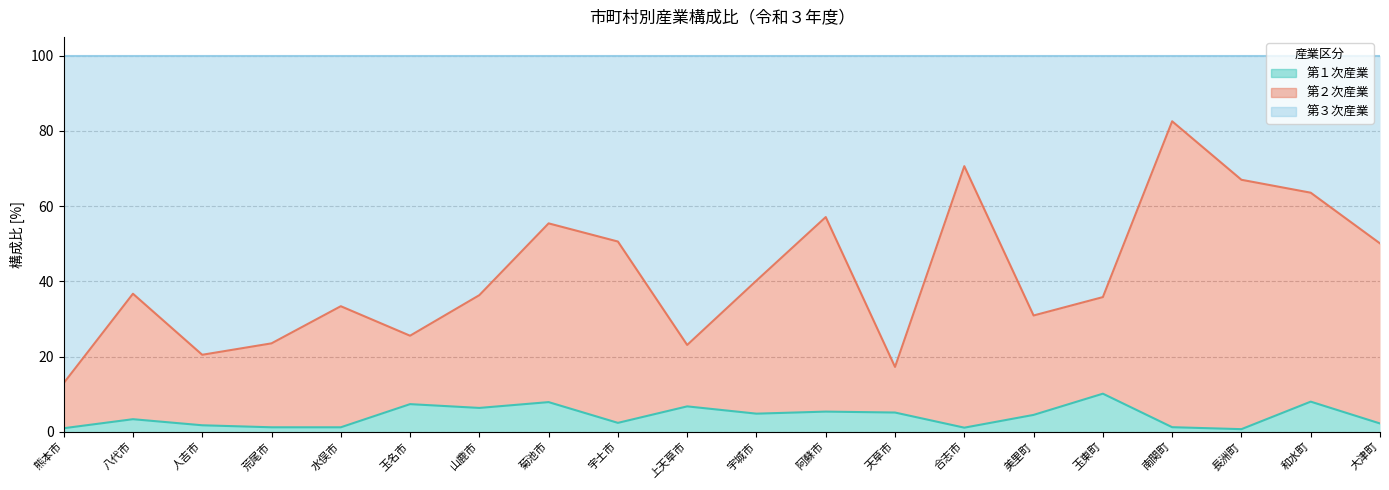

How many data points in 第２次産業 are less than 36?

9